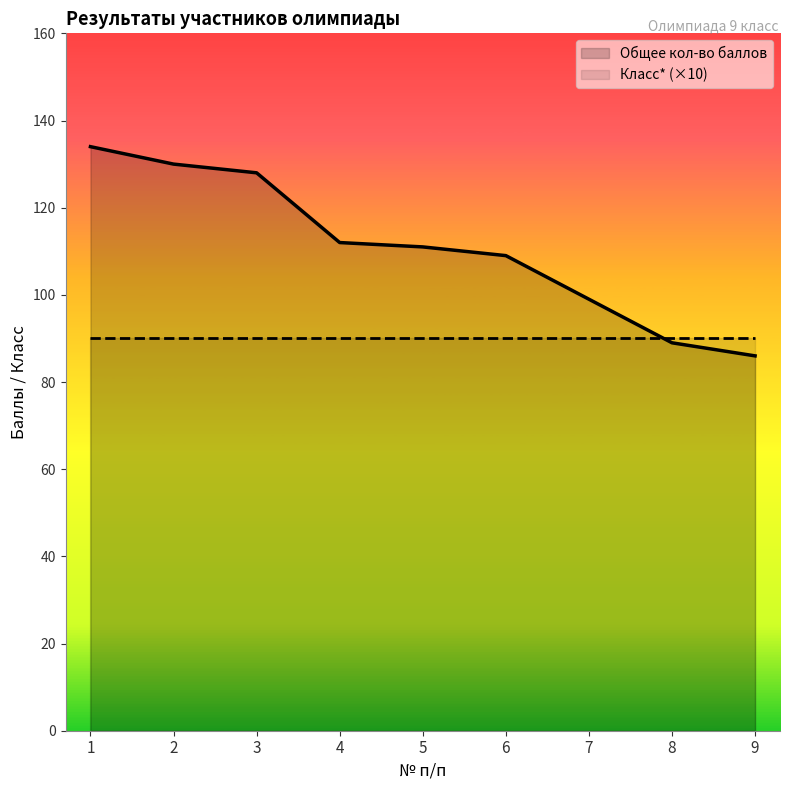

What is the average value?

111